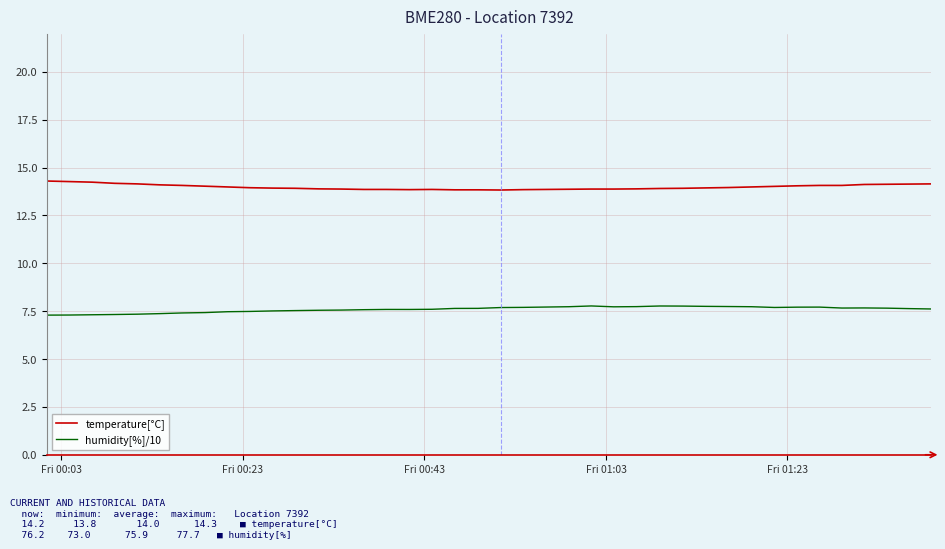

List the series in order of their overall mean, highest first.

temperature[°C], humidity[%]/10